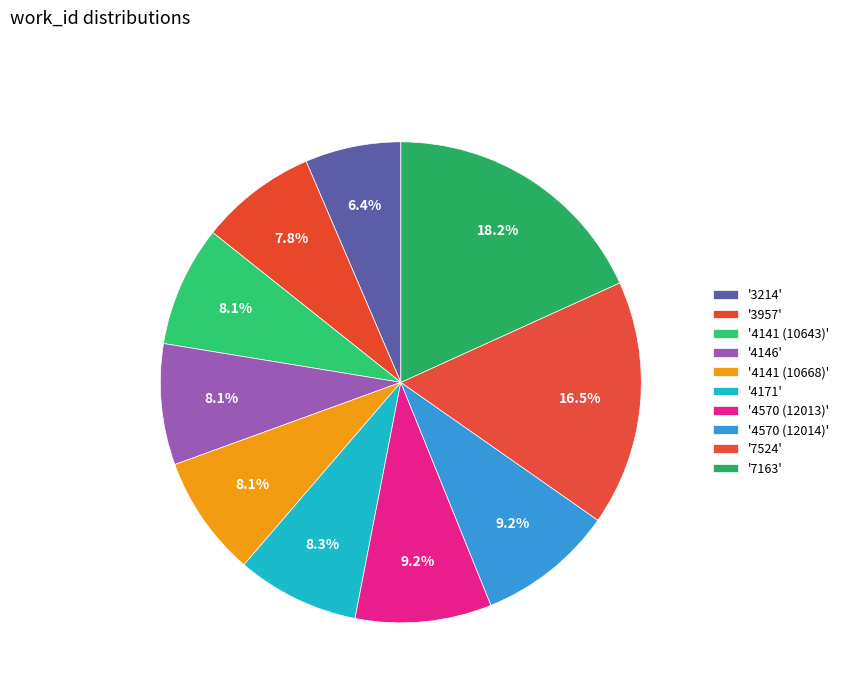

How many segments does this pie chart have?

10